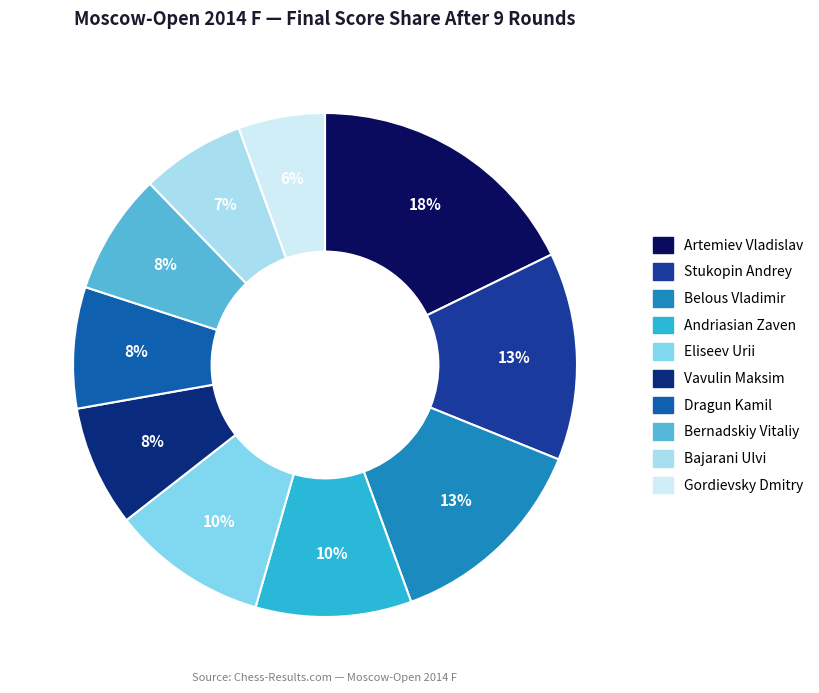

Which slice is the smallest?

Gordievsky Dmitry